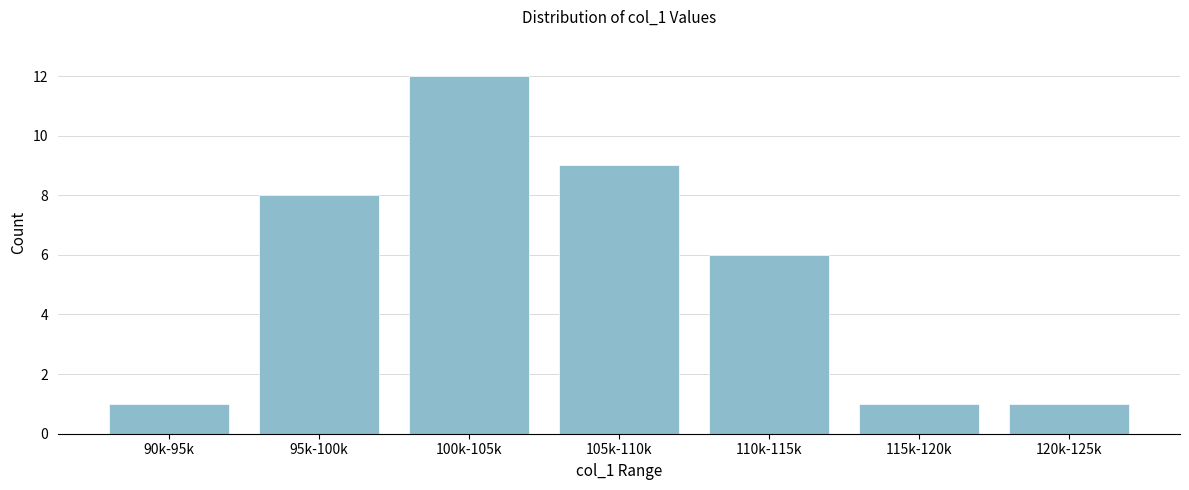

Reading left to right, list all the values displayed in this chart.

1	8	12	9	6	1	1